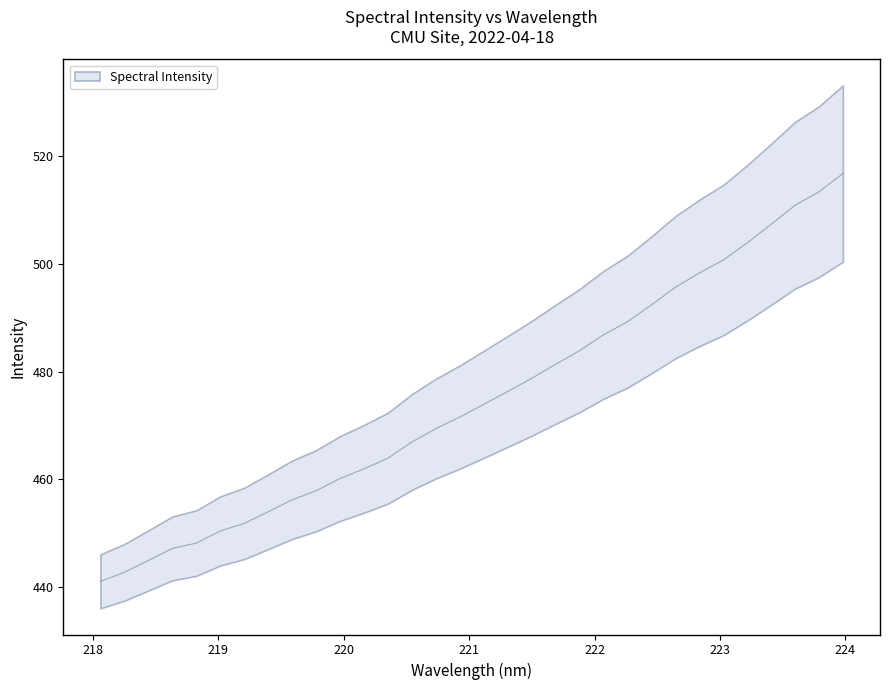

What is the difference between the second highest and second lowest values?

70.5